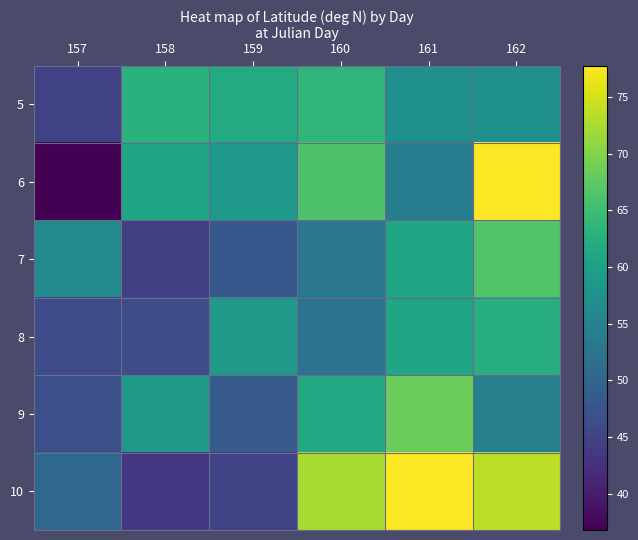

At 162, list the series in order from smallest to largest.

9, 5, 8, 7, 10, 6